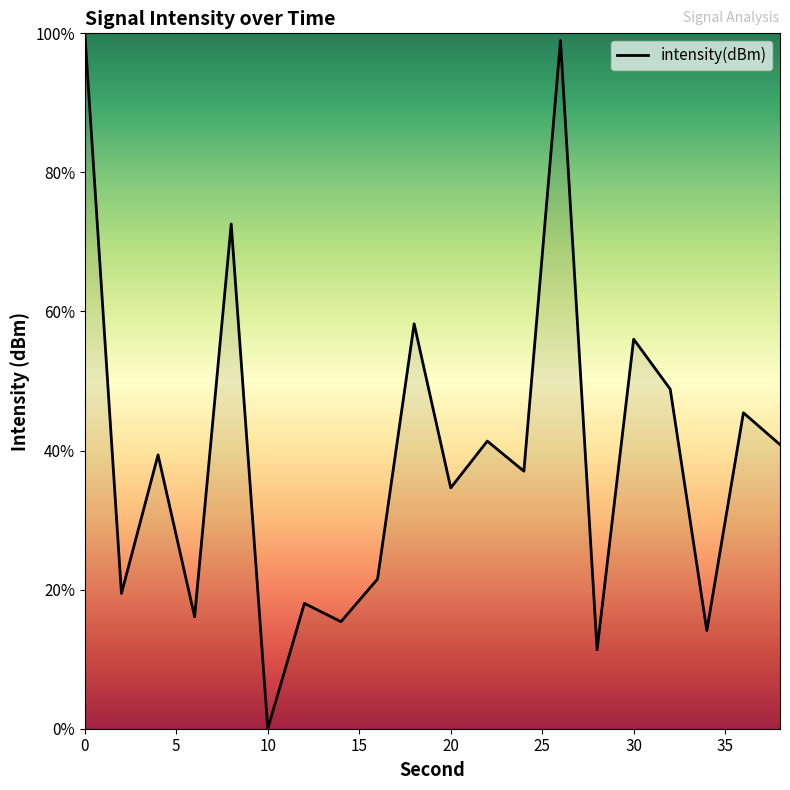

What is the difference between the maximum and minimum values?

100.0